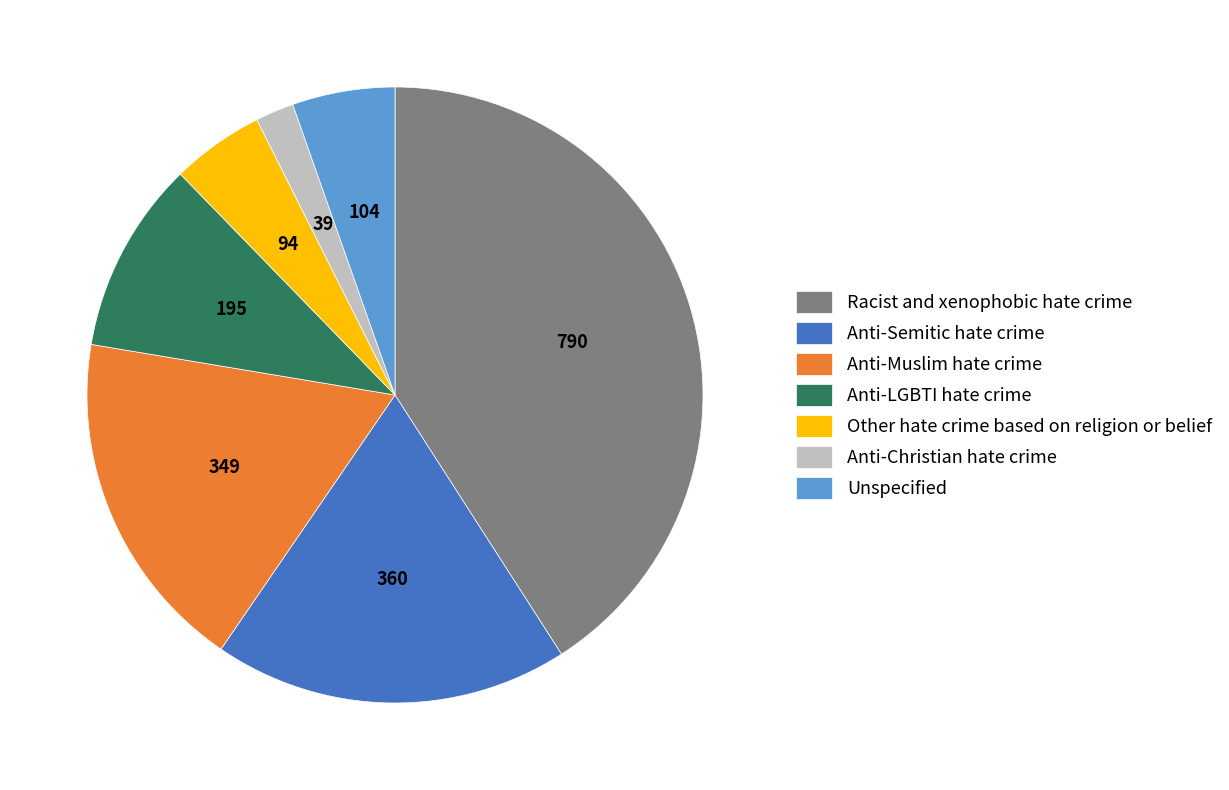

True or false: Other hate crime based on religion or belief accounts for 16% of the total.

False